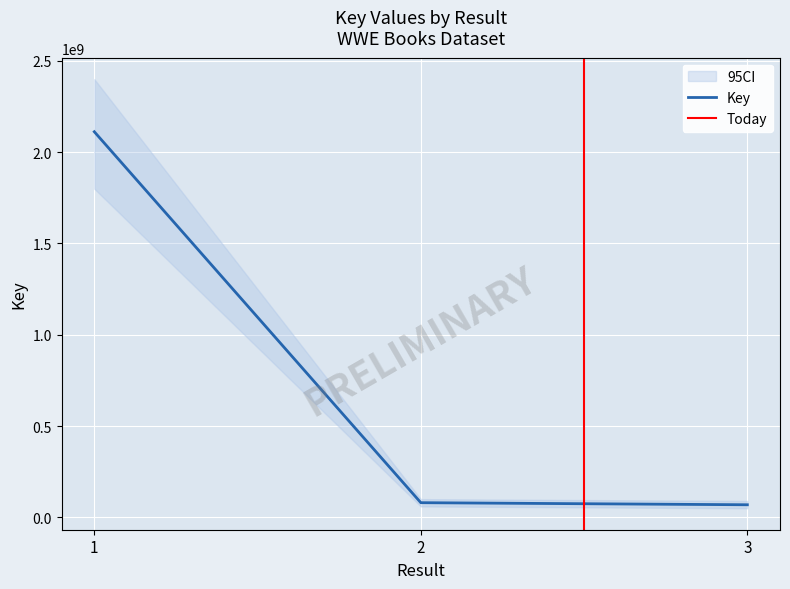

Which has a higher value, 2 or 1?

1